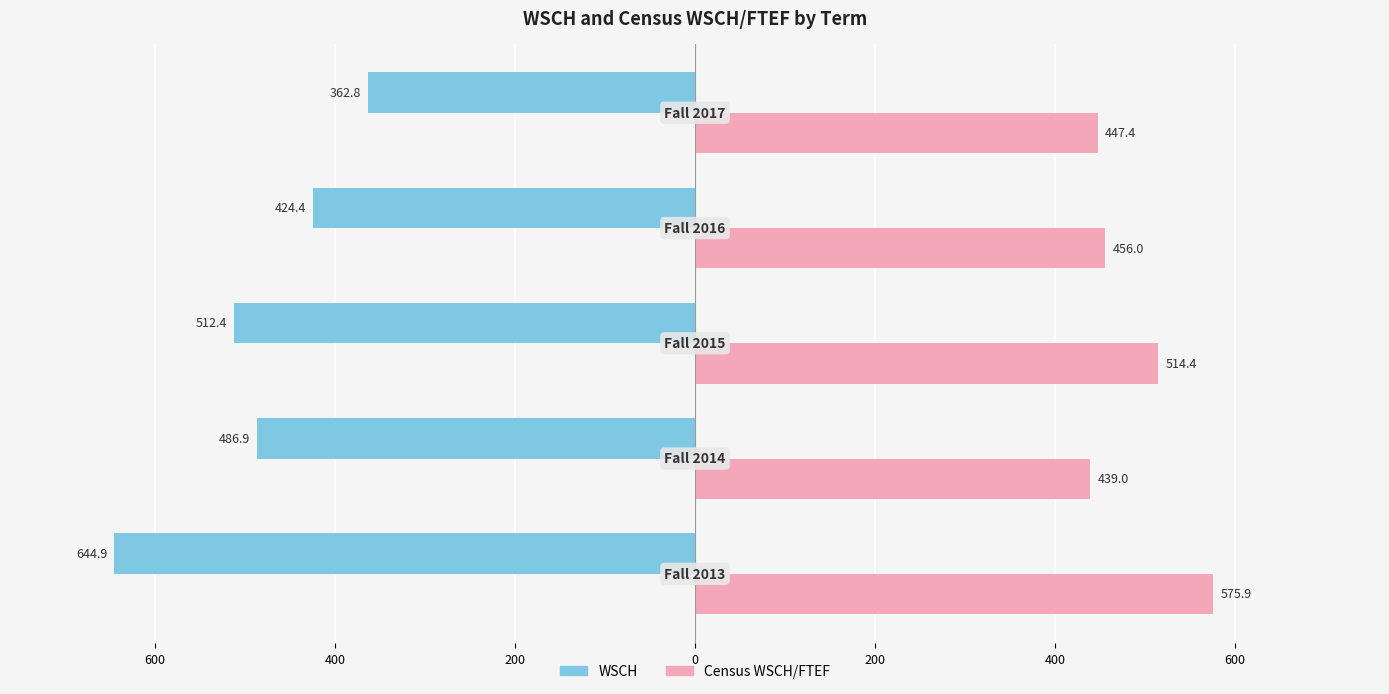

Which series has the largest total across all categories?

Census WSCH/FTEF